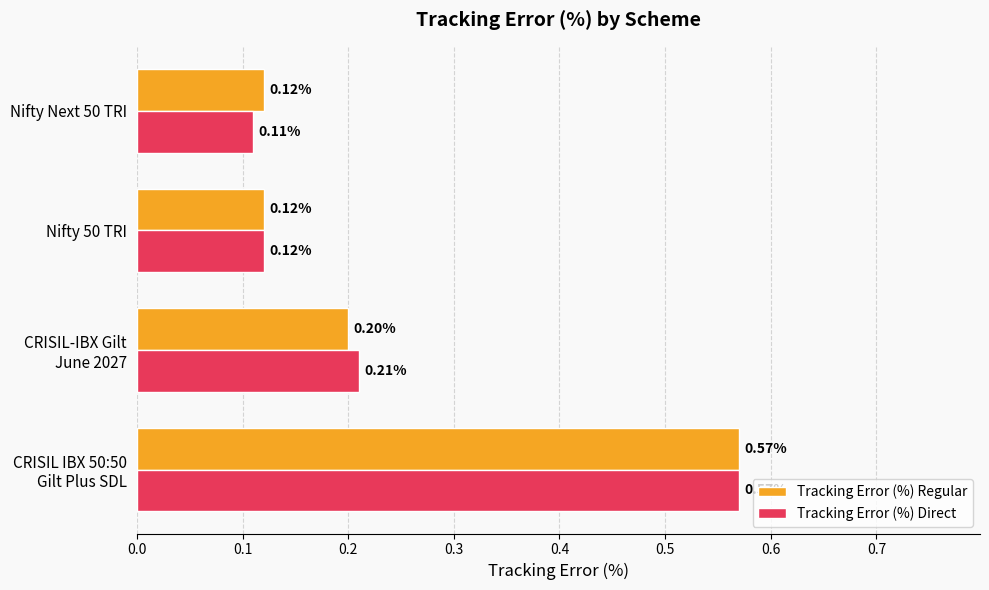

What is the sum of all Tracking Error (%) Direct values?

1.0